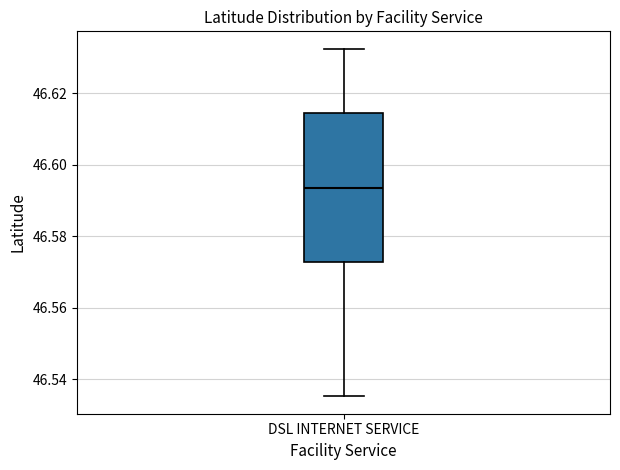

Transcribe this box plot: give where the median line is, the range the box spans, and where the two whiskers end, as read against the y-axis. The values are not printed on the chart, so give them approximately, as read against the axis.

median 46.594, box 46.572 to 46.614, whiskers 46.536 to 46.632